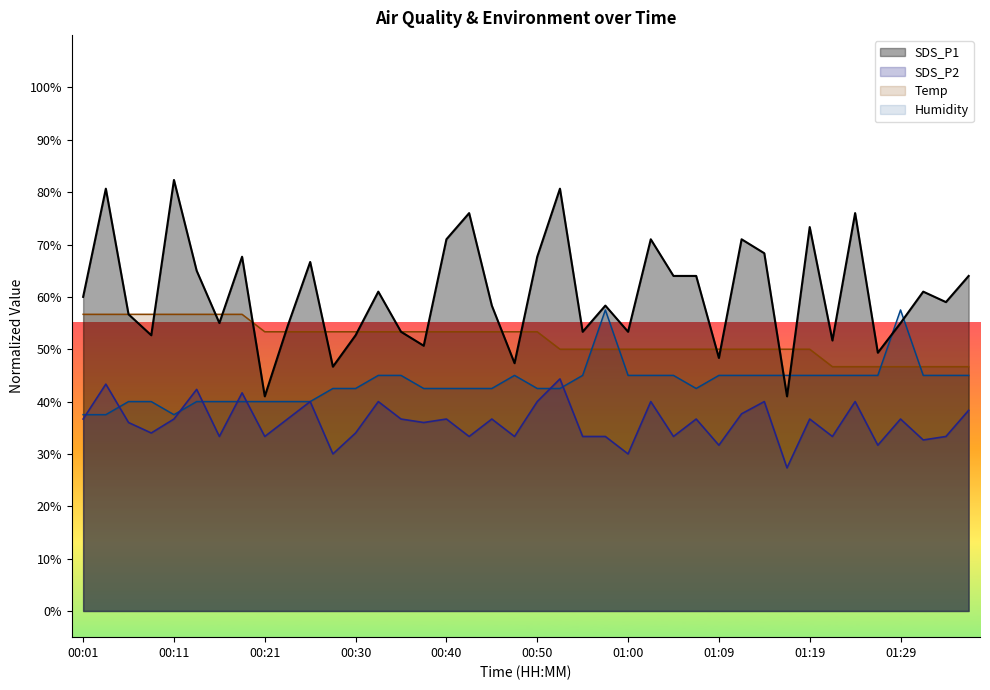

Which series ends up on top after the final intersection of Humidity and SDS_P1?

SDS_P1